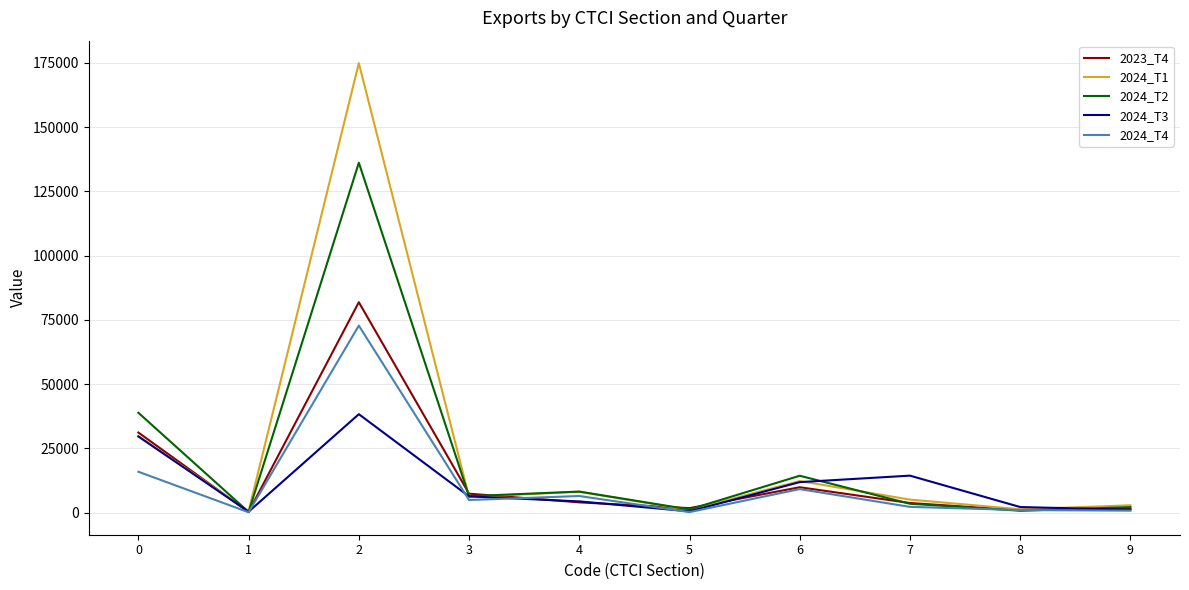

The 2024_T4 series shows 9060.6 at 0. True or false?

False